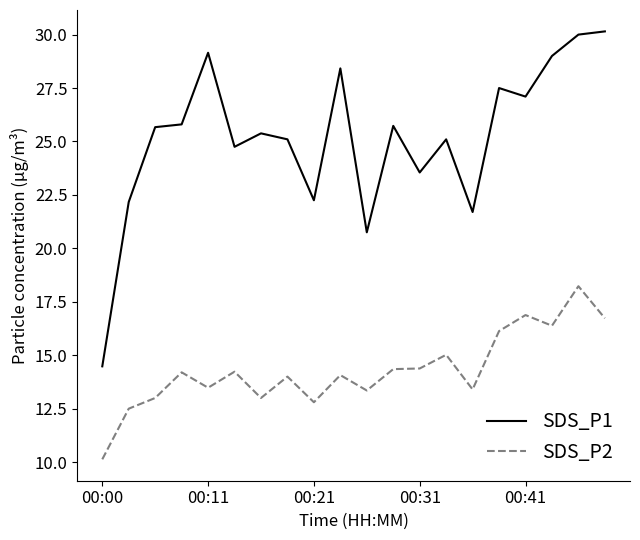

Which series has the widest spread of values?

SDS_P1